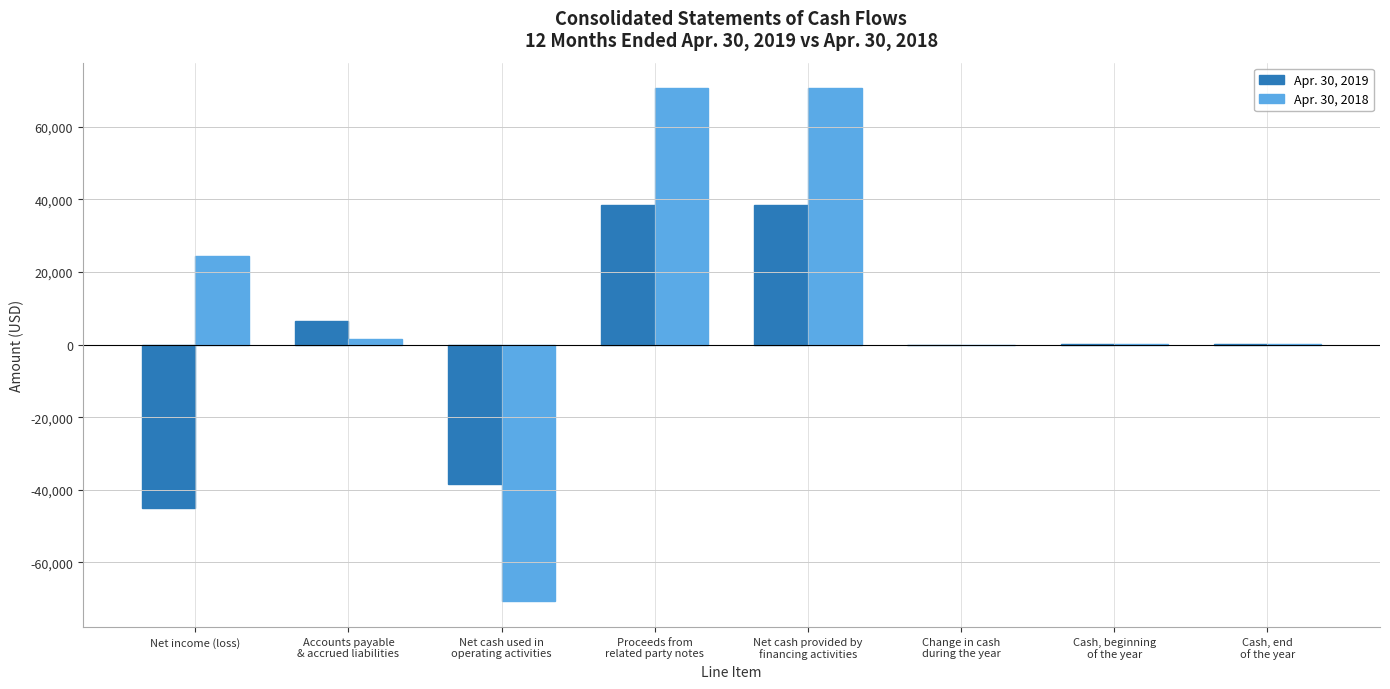

The Apr. 30, 2019 series shows -28149 at Net income (loss). True or false?

False